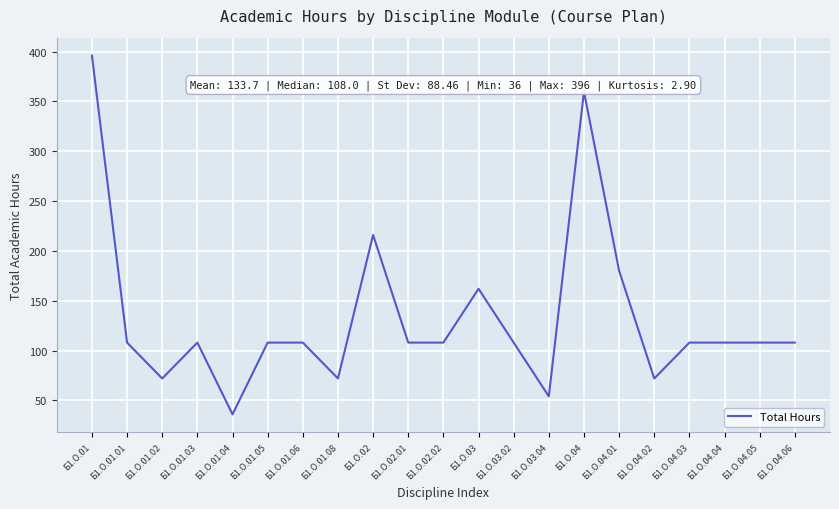

What is the sum of all values?

2808